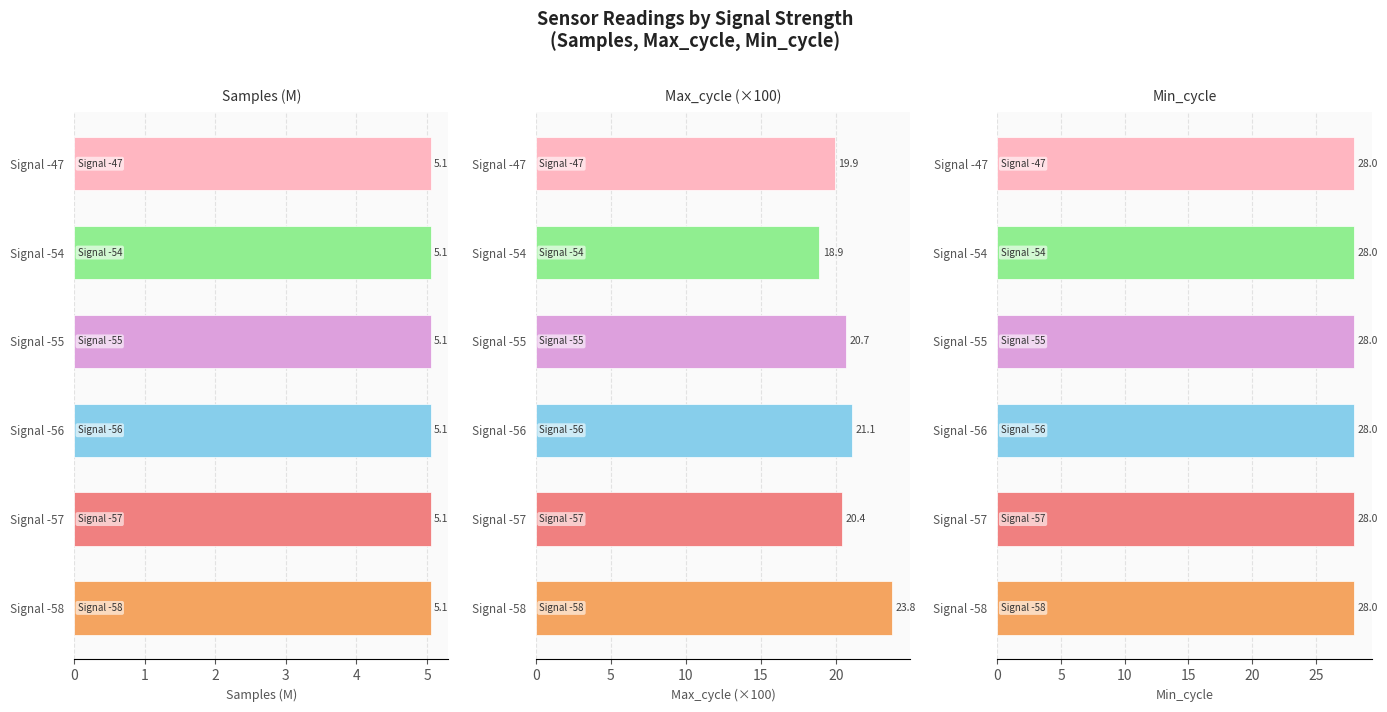

What value does the Max_cycle (×100) series have at 3?

20.7